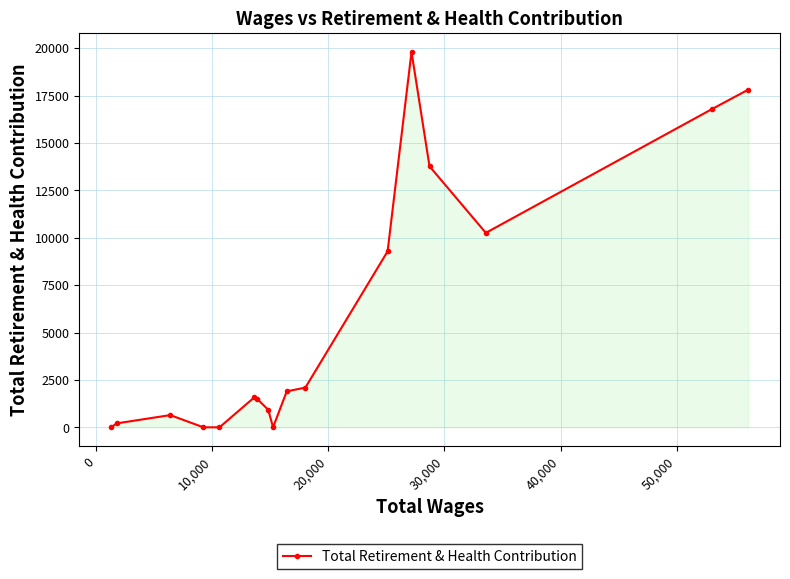

True or false: the data has more than 0 interior local peaks.

True